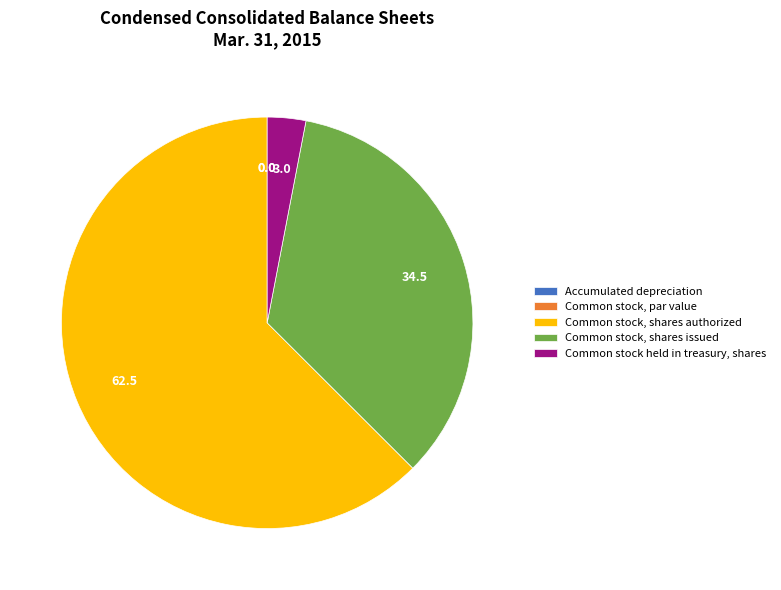

Is Common stock, shares authorized the majority of the pie?

Yes